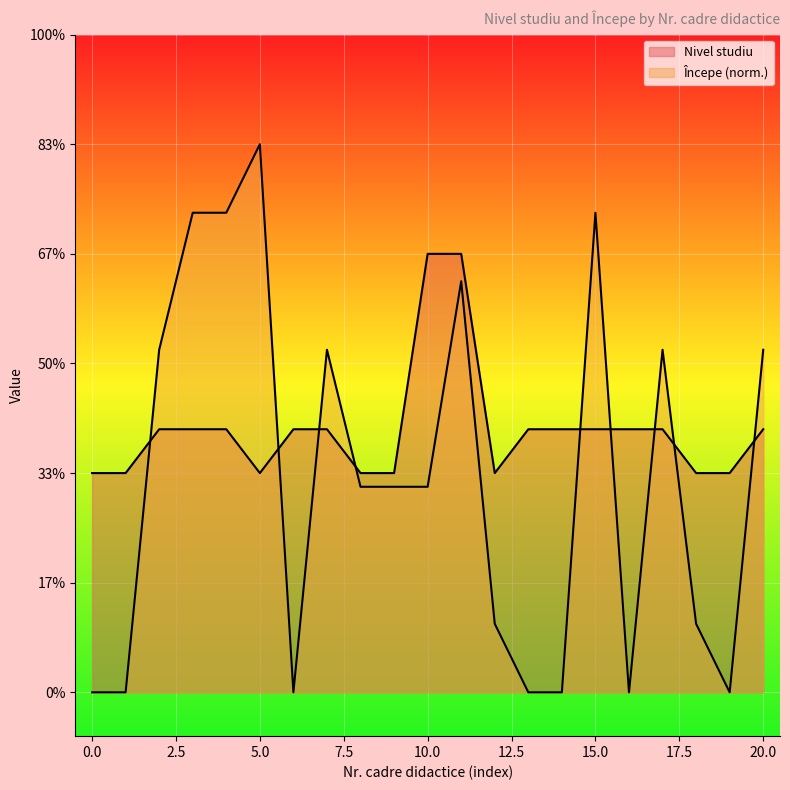

At 3, list the series in order from smallest to largest.

Începe, Nivel studiu